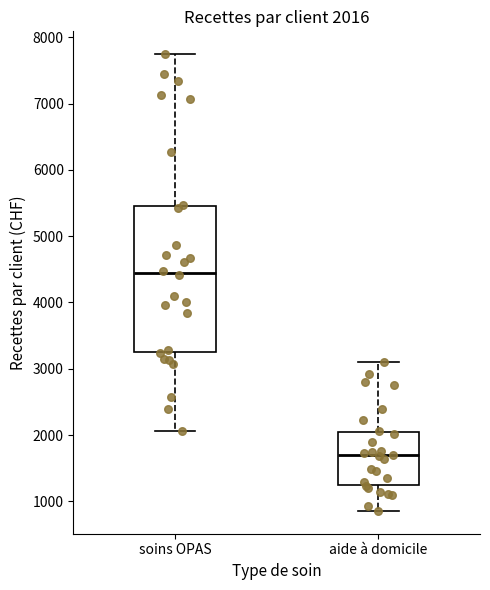

Comparing the boxes themselves (not the whiskers), which one is the tallest?

soins OPAS